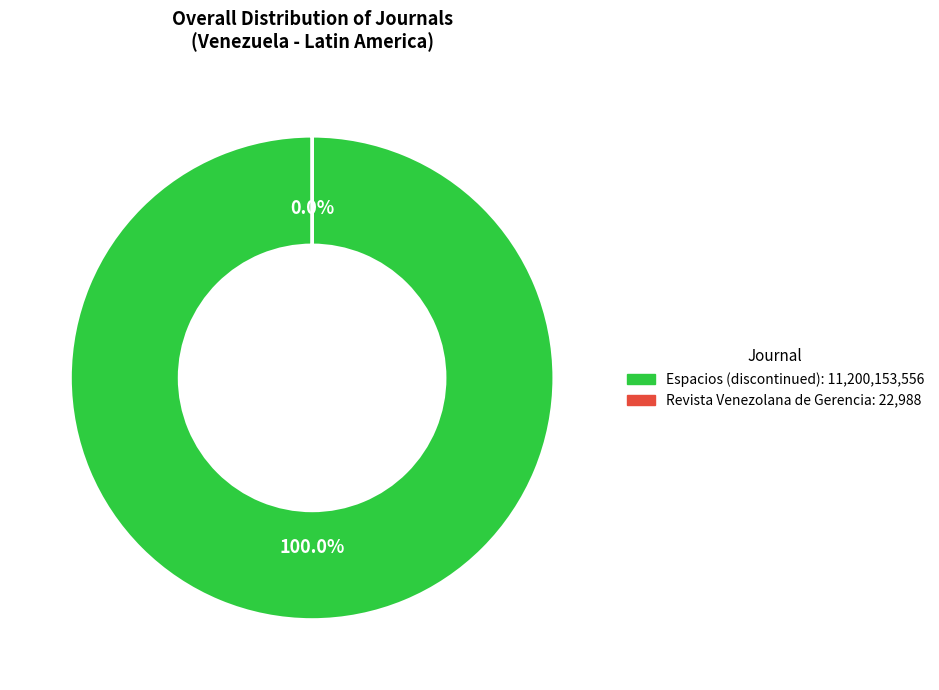

Which slice is the smallest?

Revista Venezolana de Gerencia